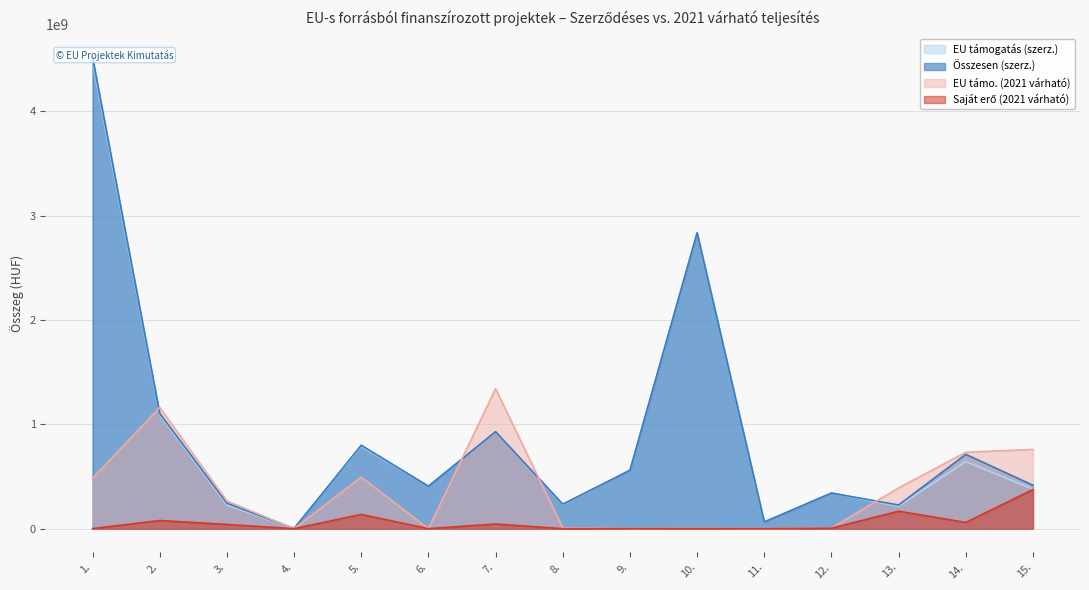

Which series has the largest total across all categories?

Összesen (szerz.)